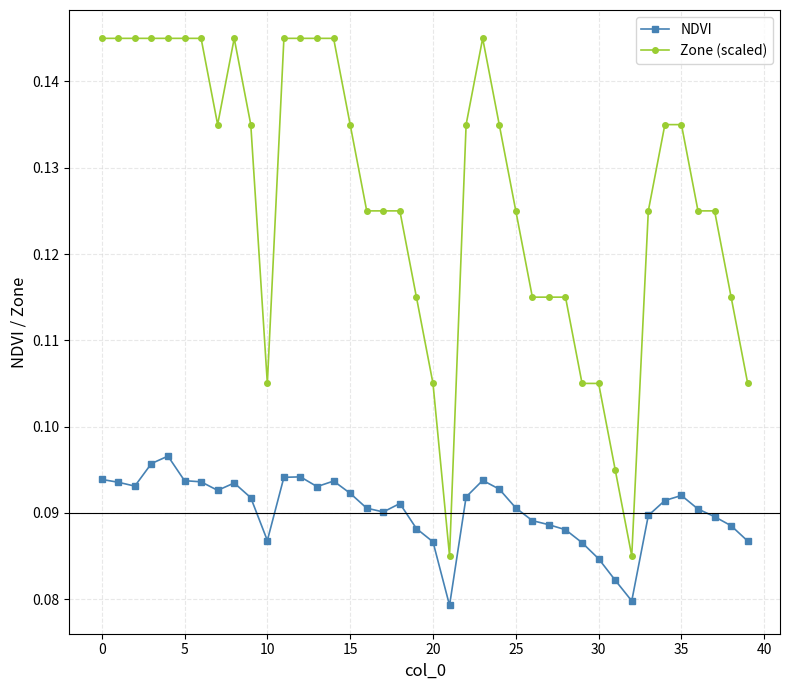

List the series in order of their peak value, highest first.

Zone (scaled), NDVI